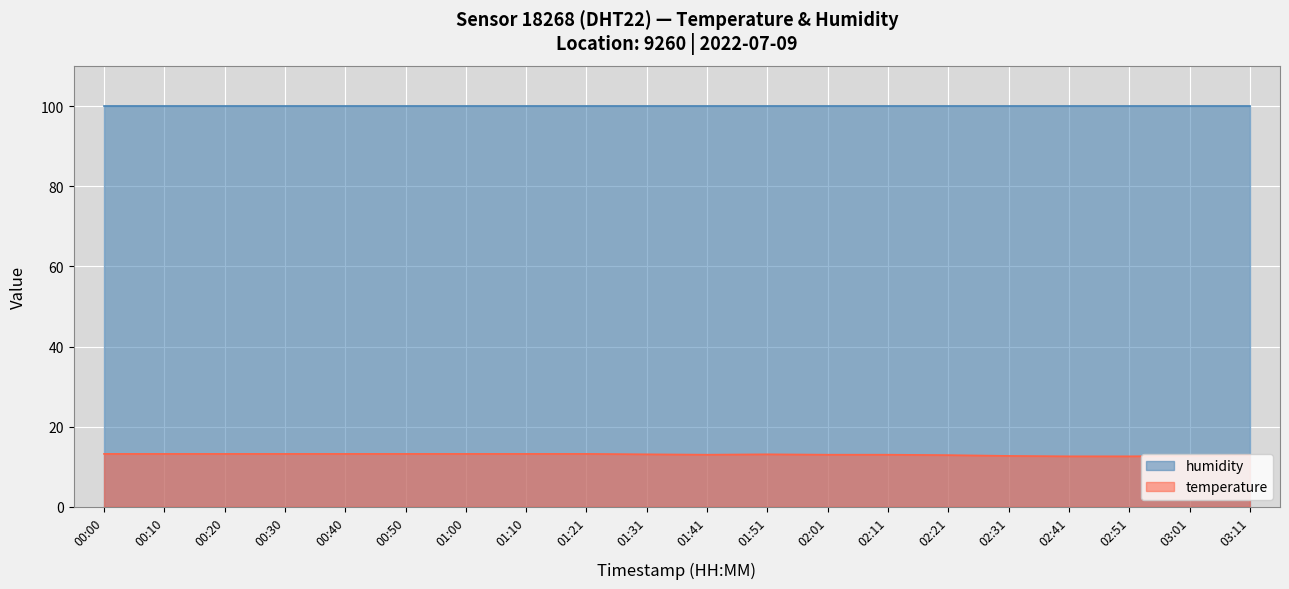

What position from the left is 01:31?

10